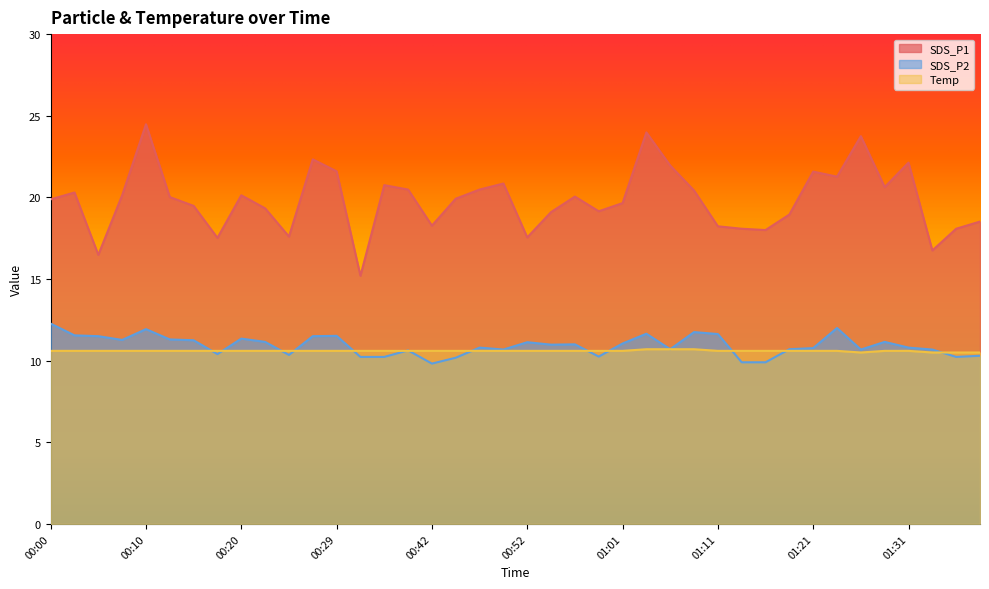

True or false: Temp and SDS_P1 intersect in this chart.

False